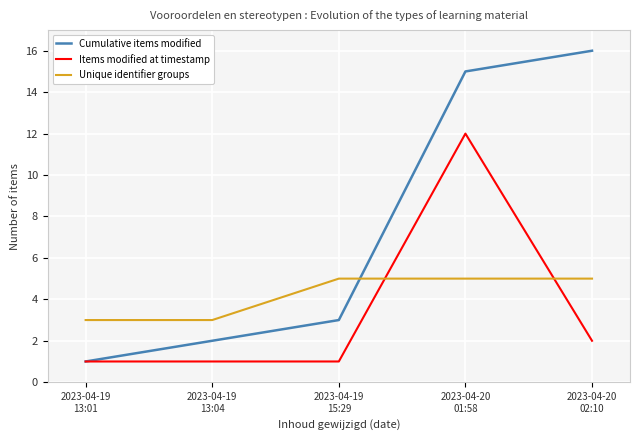

Rank the series by their maximum value, from lowest to highest.

Unique identifier groups, Items modified at timestamp, Cumulative items modified